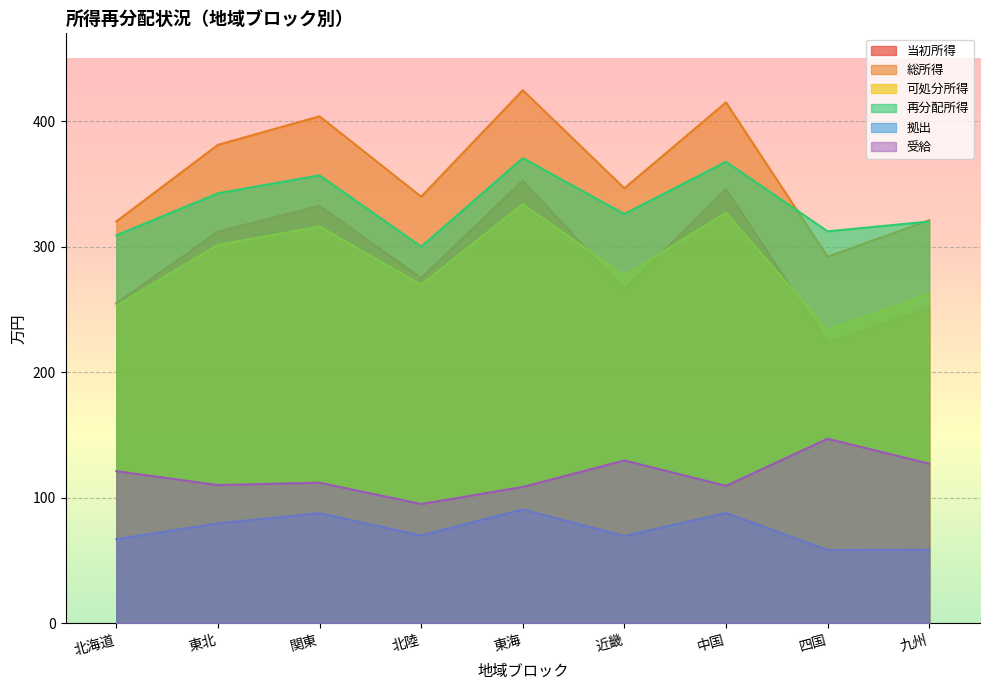

The 総所得 series shows 424.7 at 東海. True or false?

True